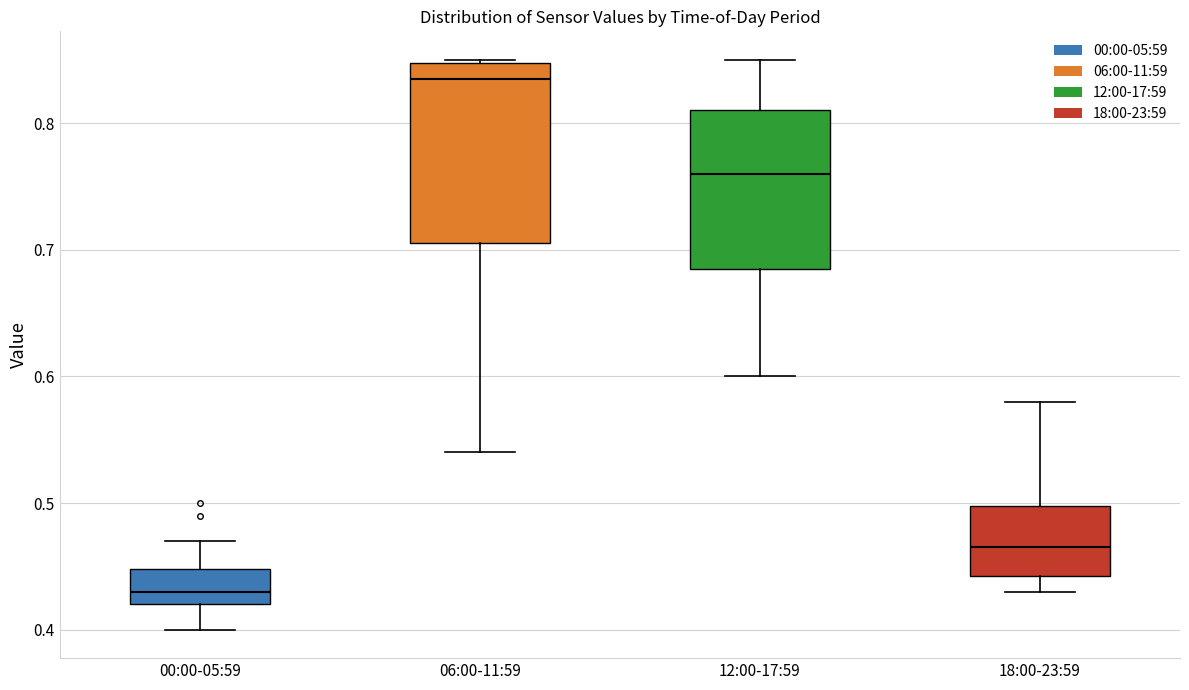

Reading left to right, transcribe this box plot: for each box, give where its median line is, the range the box spans, and where its two whiskers end, as read against the y-axis. The values are not printed on the chart, so give them approximately, as read against the axis.

00:00-05:59: median 0.43, box 0.42 to 0.45, whiskers 0.40 to 0.47
06:00-11:59: median 0.84, box 0.71 to 0.85, whiskers 0.54 to 0.85
12:00-17:59: median 0.76, box 0.69 to 0.81, whiskers 0.60 to 0.85
18:00-23:59: median 0.47, box 0.44 to 0.50, whiskers 0.43 to 0.58